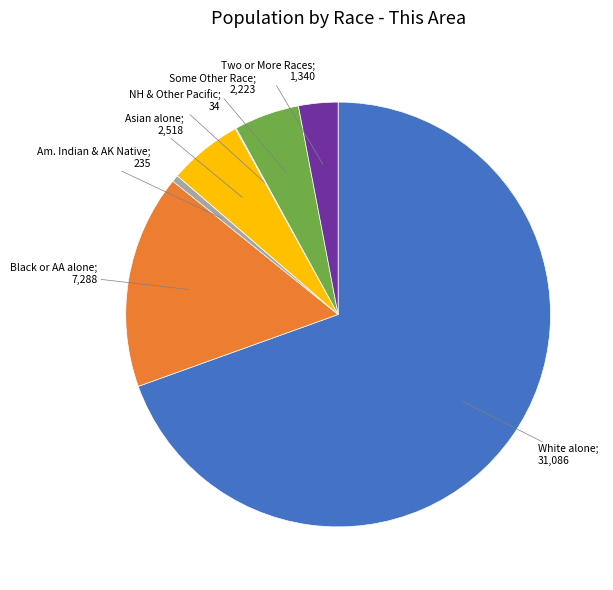

Combined, do Two or More Races; 1,340 and Some Other Race; 2,223 account for over 50%?

No